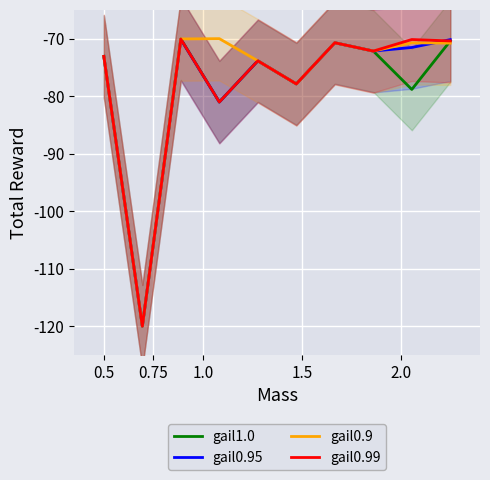

True or false: gail0.9 and gail0.99 cross at least once.

False